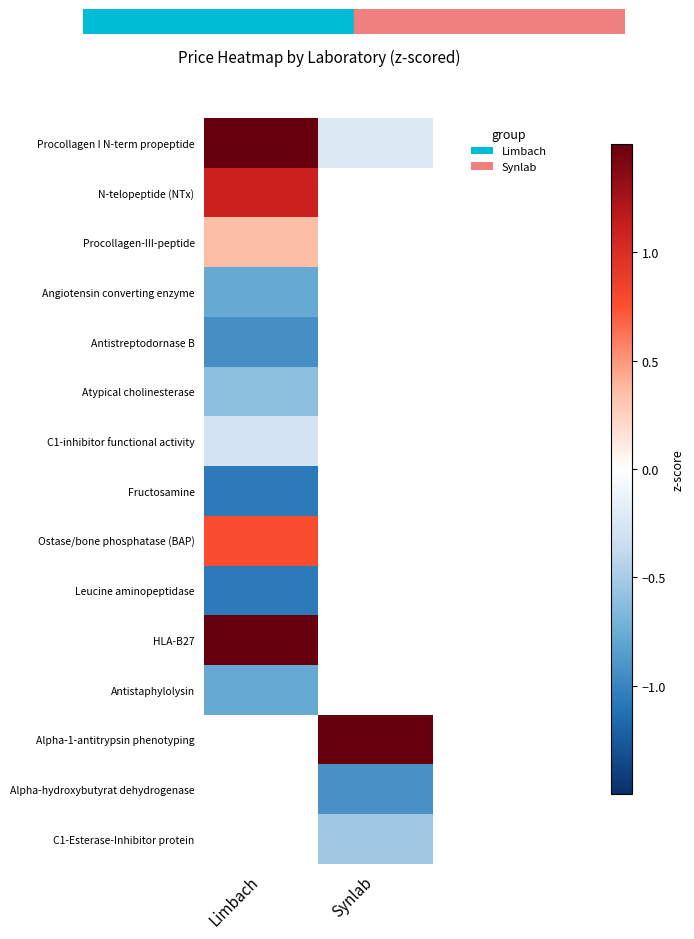

What is the spread (max minus min) of values at Synlab?

2.6